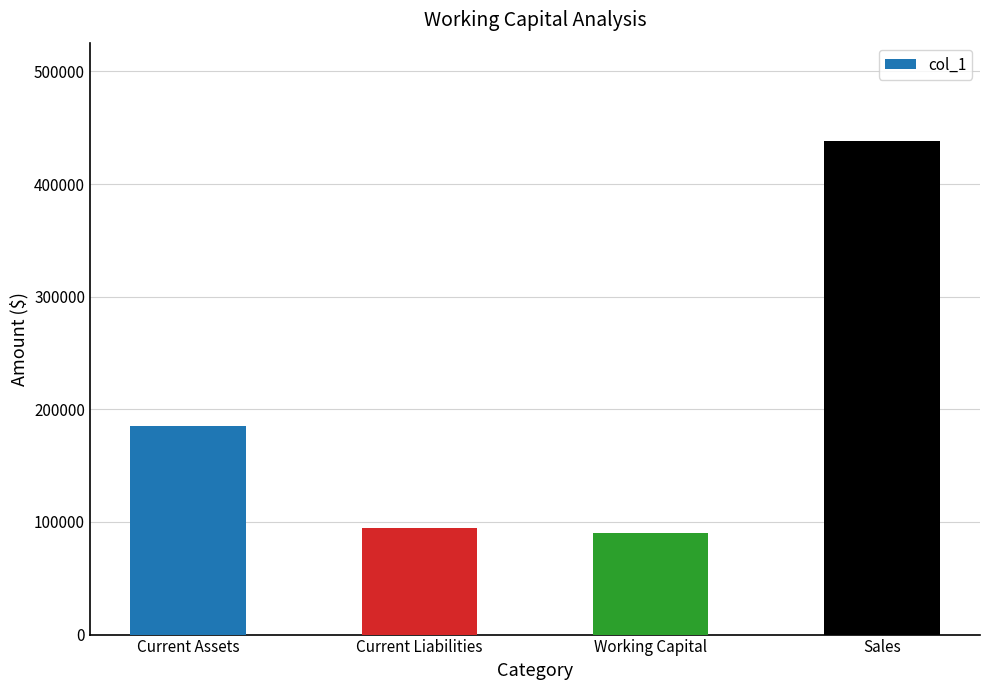

What is the smallest value displayed?

90000